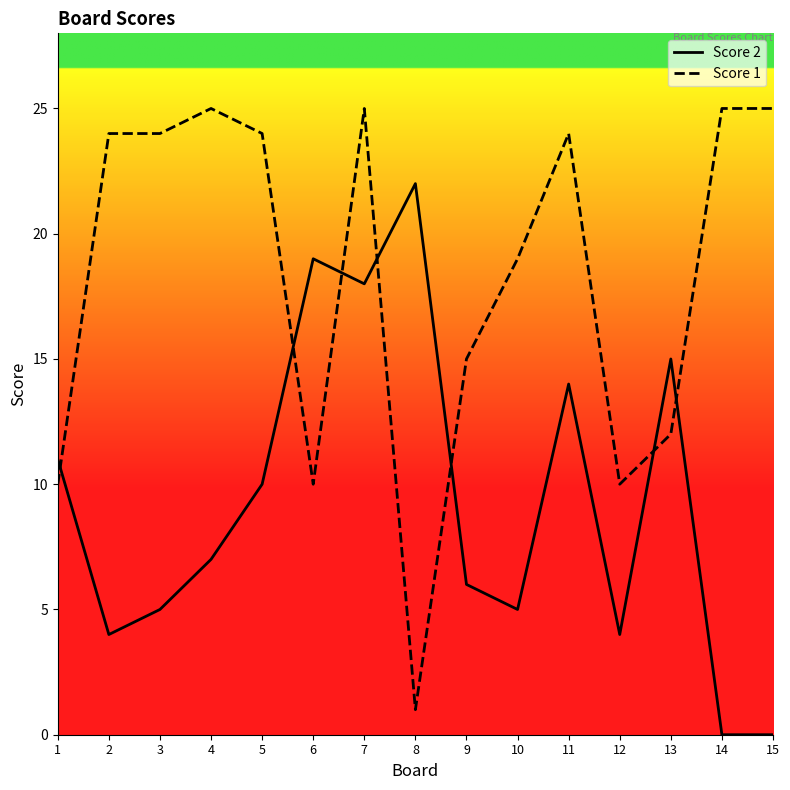

Read the Score 2 value at 3.

5